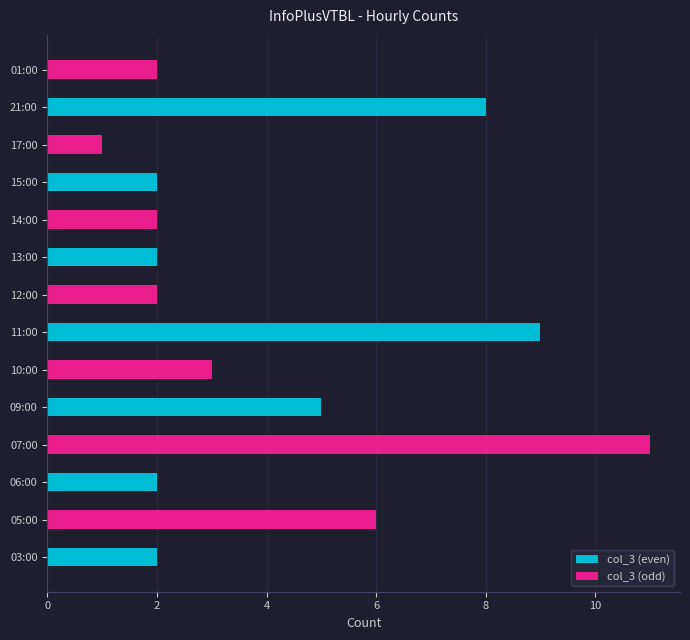

True or false: the data shows 2 at 14:00.

True